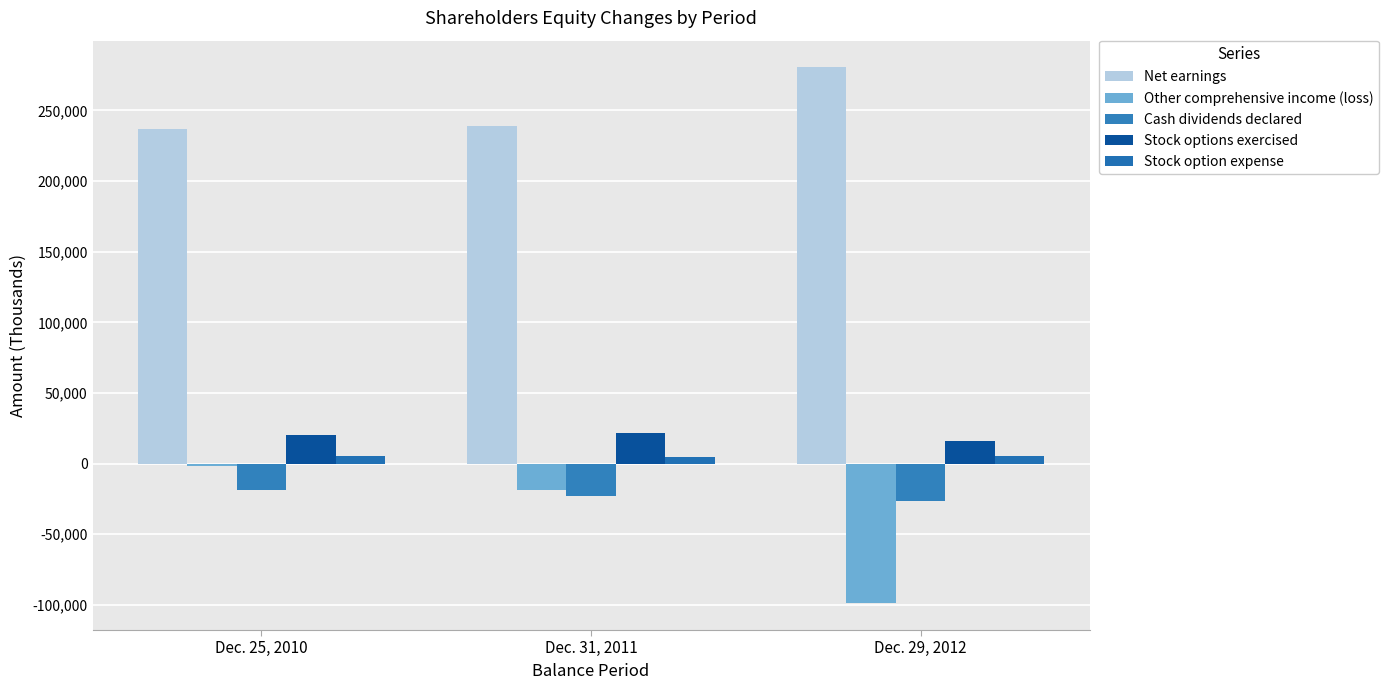

What is the approximate value of Stock option expense at Dec. 25, 2010?

5623